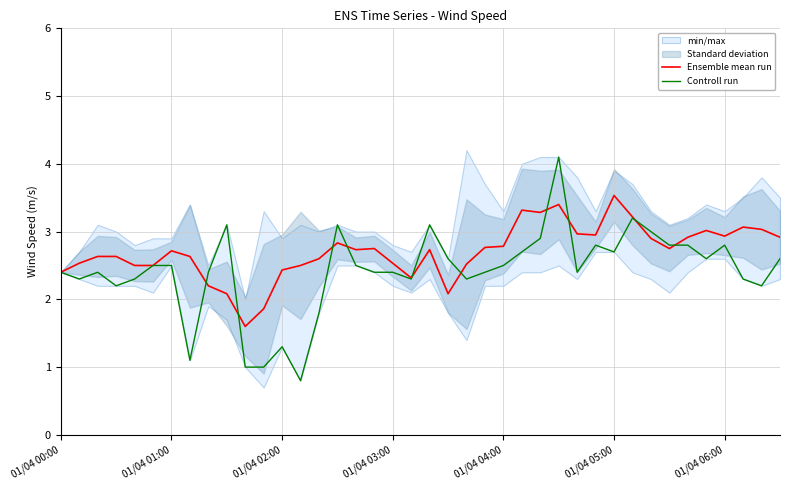

Rank the series at 17 from highest to lowest value.

Ensemble mean run, Controll run